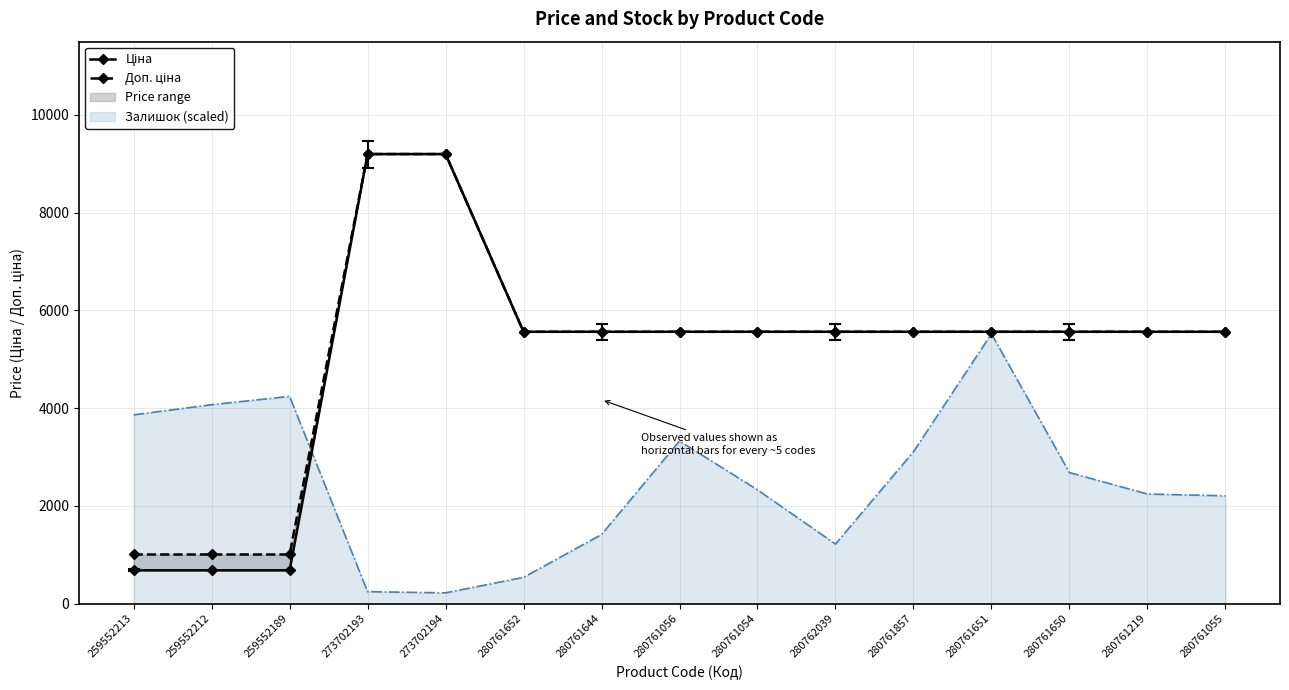

How many lines are shown in the chart?

2